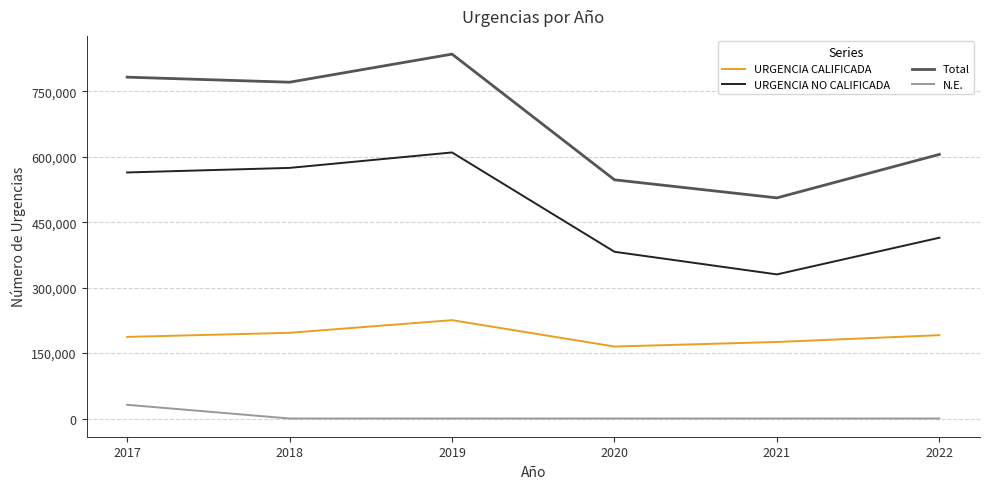

List the series in order of their overall mean, highest first.

Total, URGENCIA NO CALIFICADA, URGENCIA CALIFICADA, N.E.